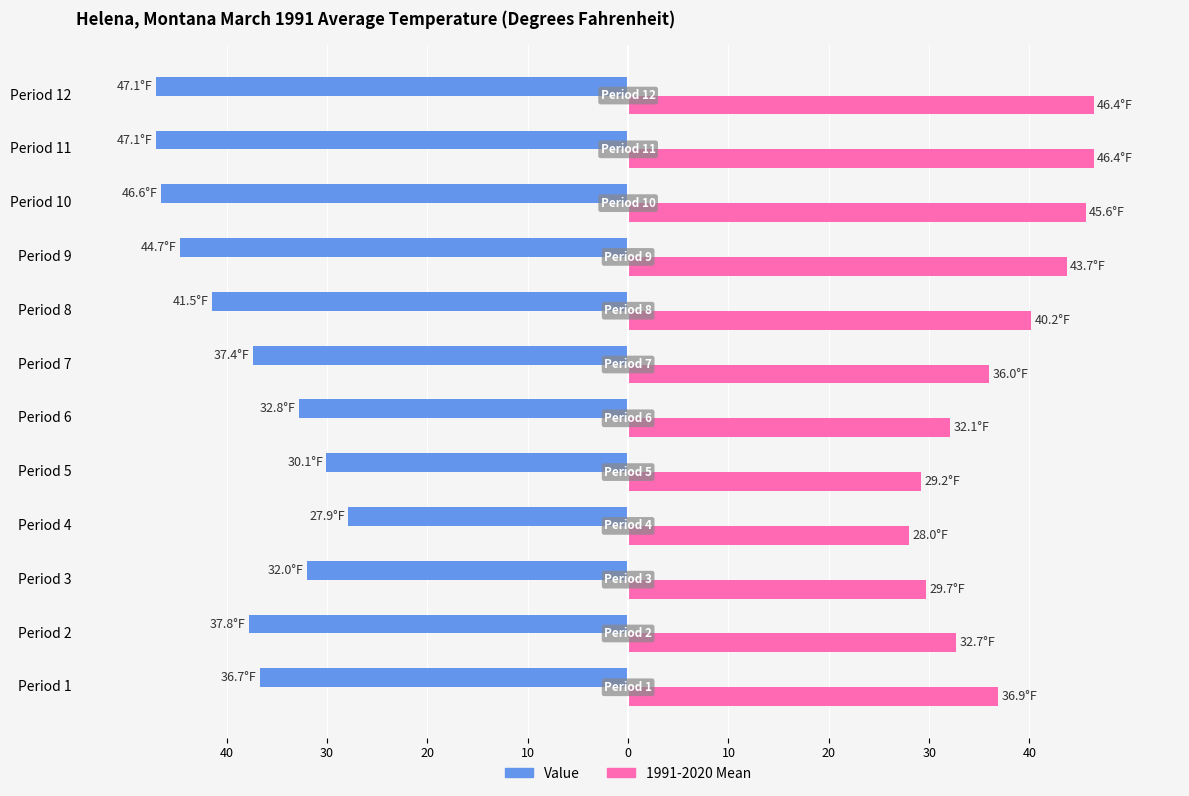

Which series has the widest spread of values?

Value